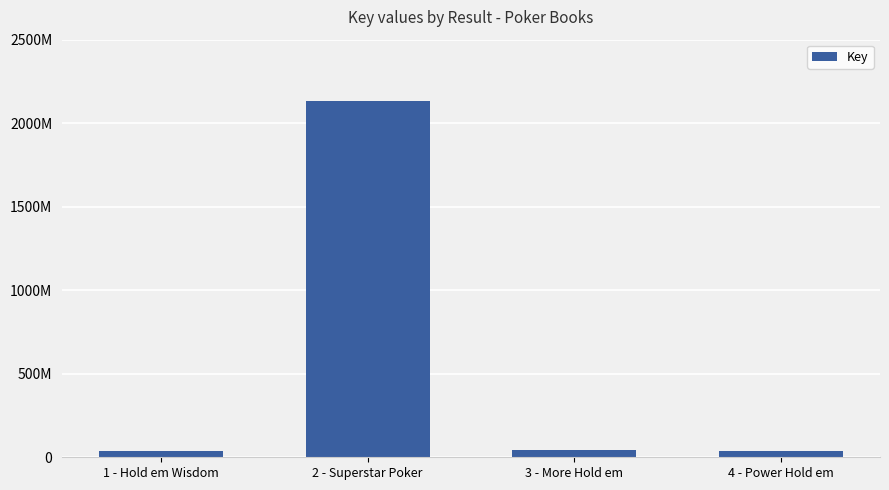

Between 1 - Hold em Wisdom and 3 - More Hold em, which is larger?

3 - More Hold em